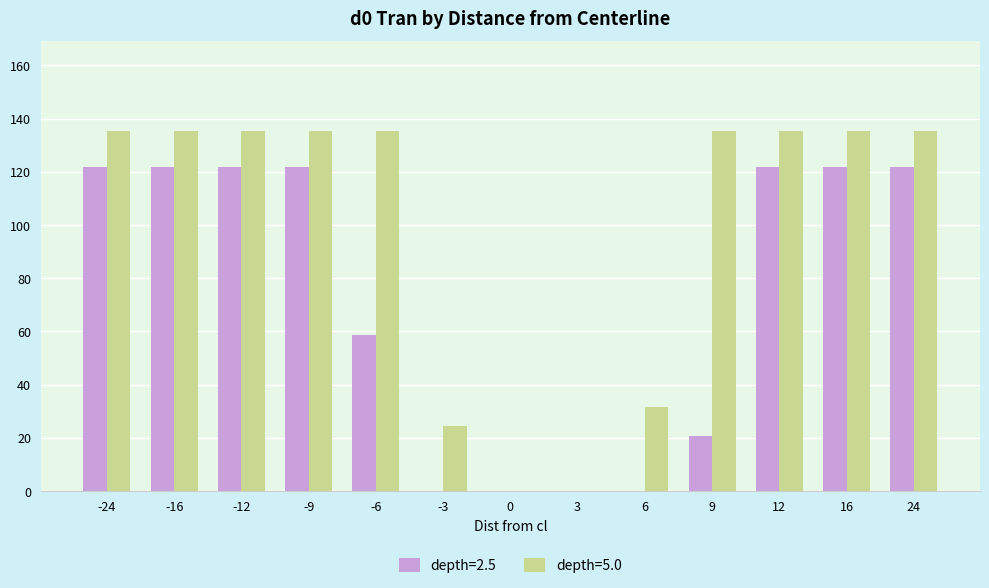

Which series changed the most between -16 and 6?

depth=2.5